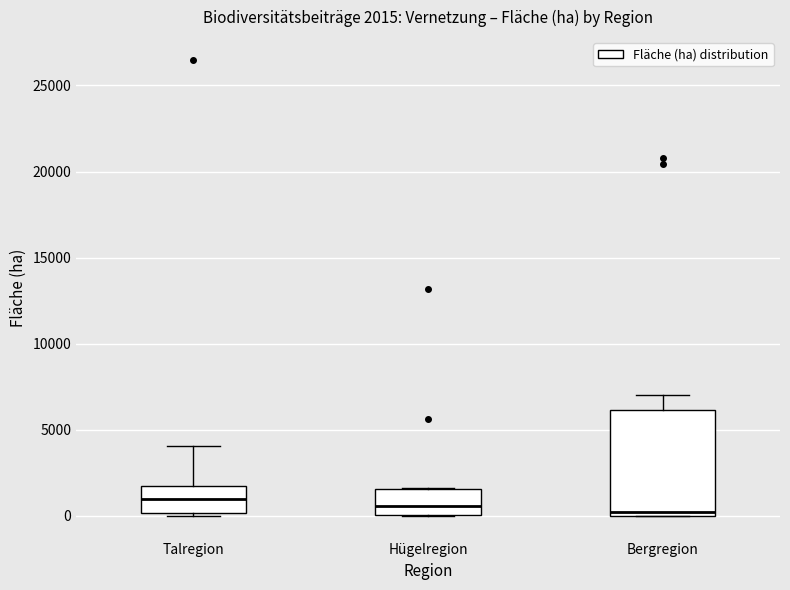

Which box is the tallest, from its lower edge to its upper edge?

Bergregion